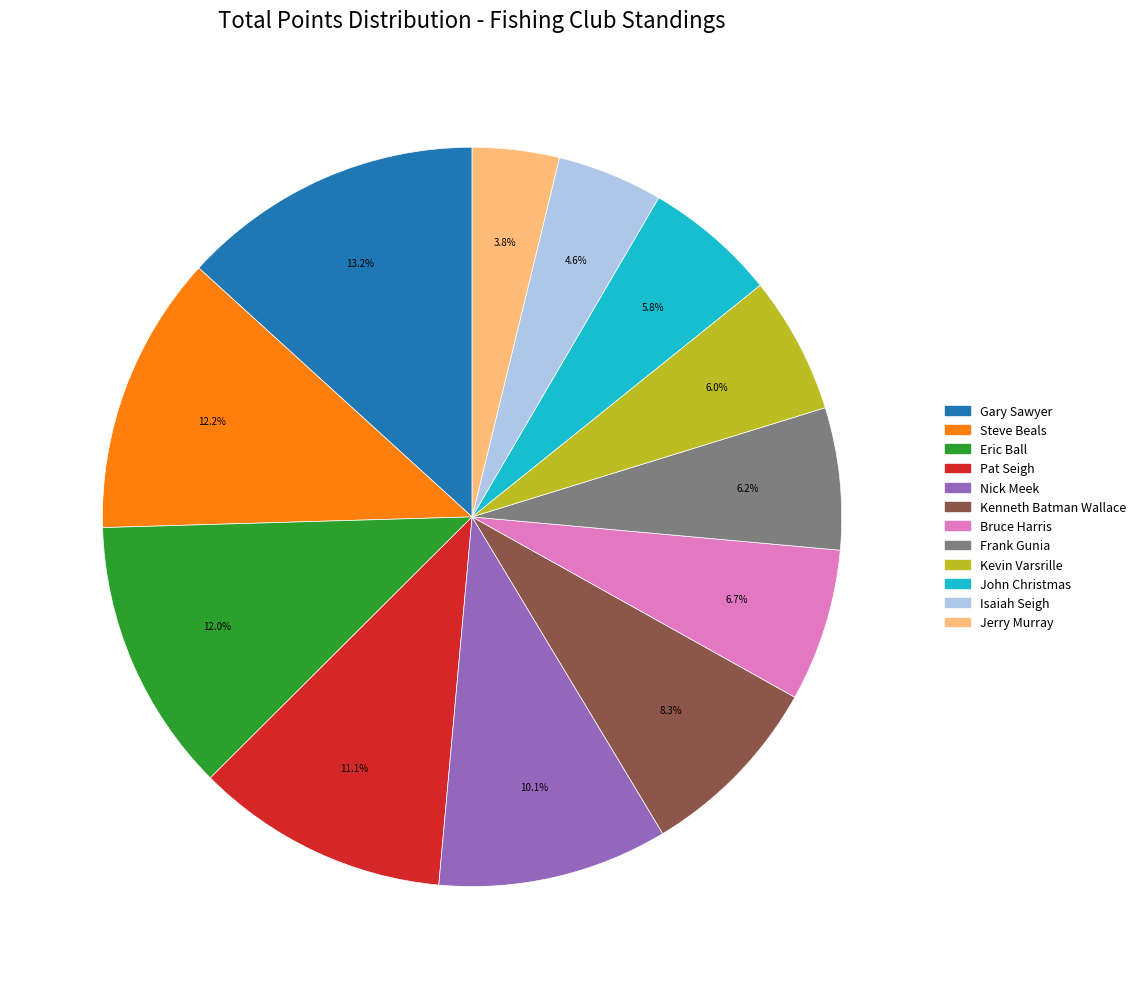

Does any single category account for the majority?

No